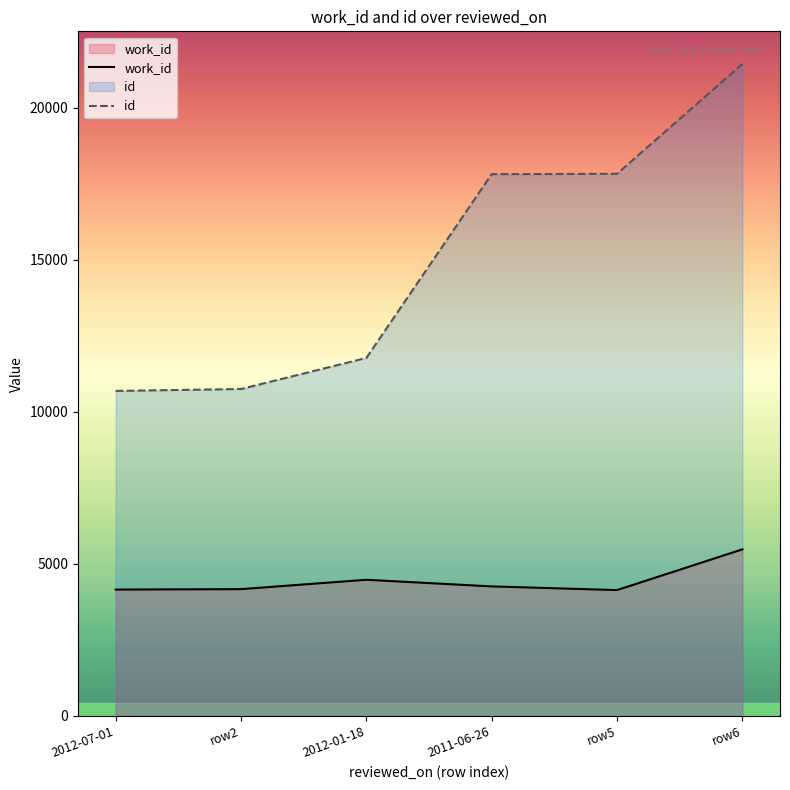

What is the difference between the maximum and second lowest values in the work_id series?

1323